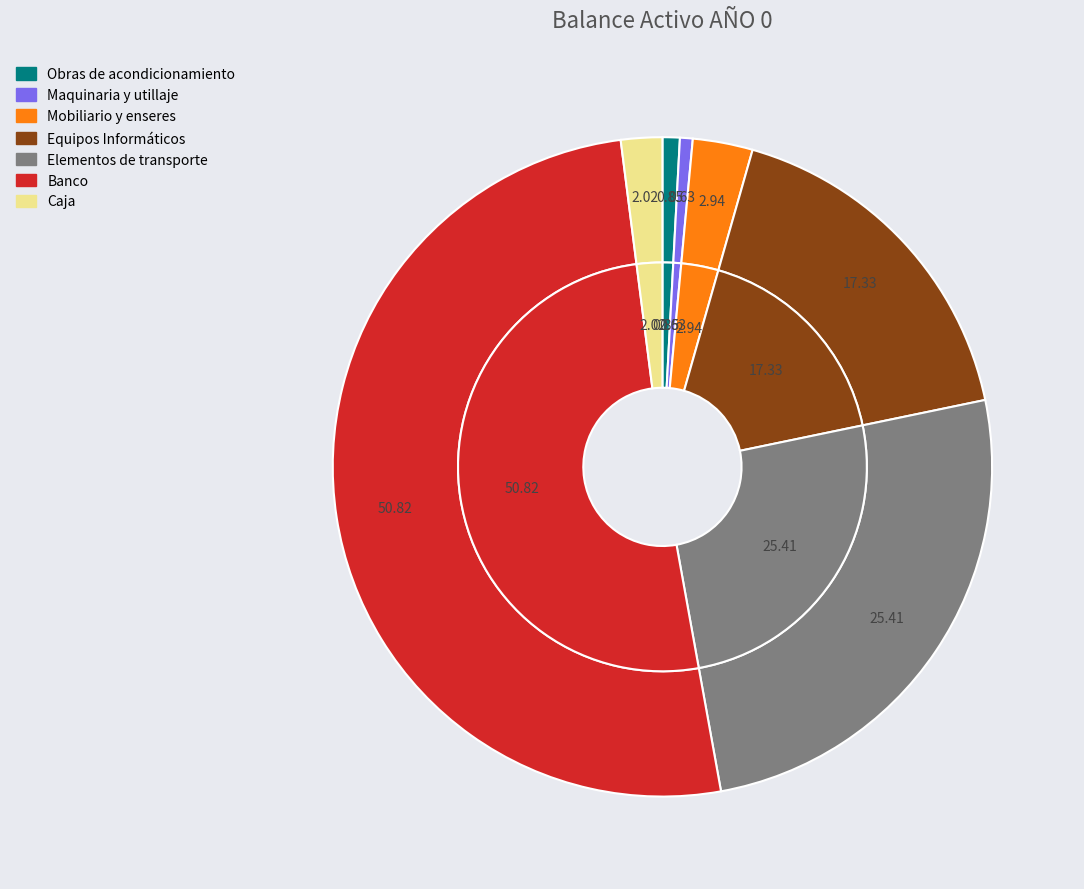

Does any single category account for the majority?

Yes